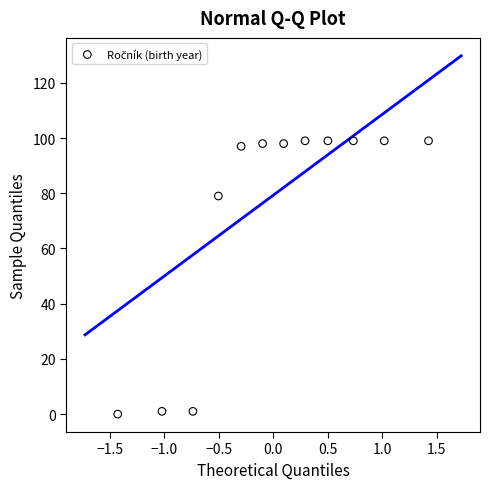

What Y value in the scatter plot is closest to 49?

79